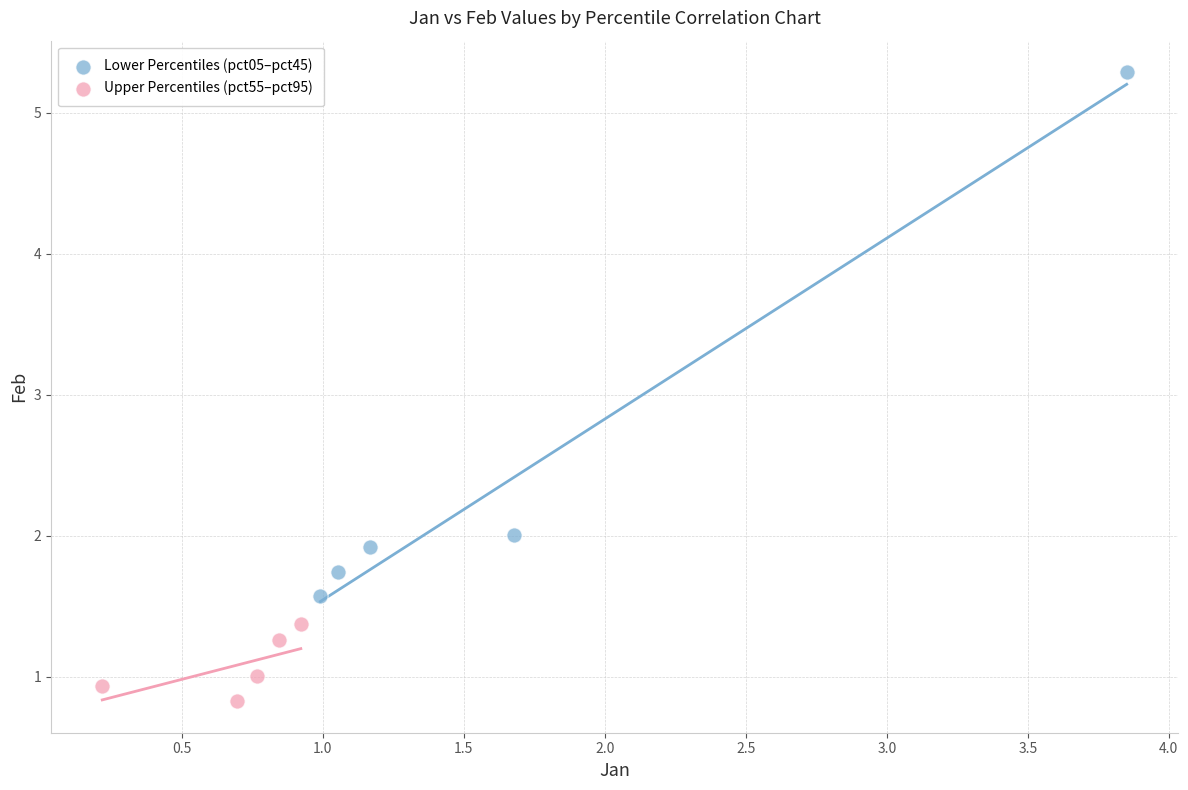

Which series has the largest Y range (max minus min)?

Lower Percentiles (pct05–pct45)